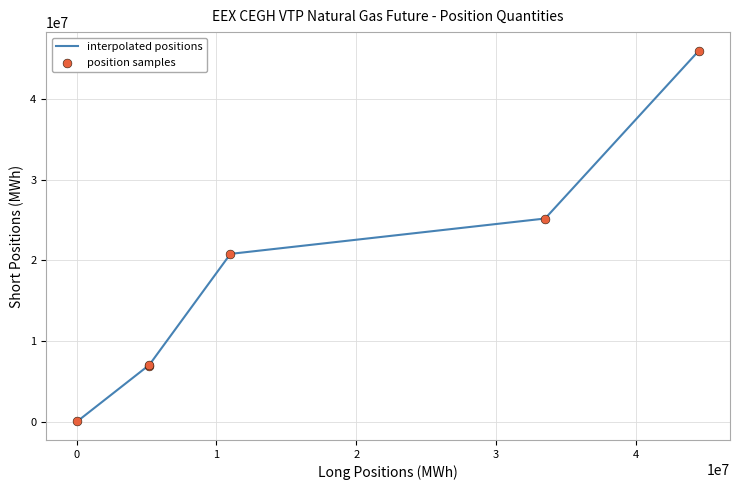

What is the difference between the second highest and minimum values?

25154459